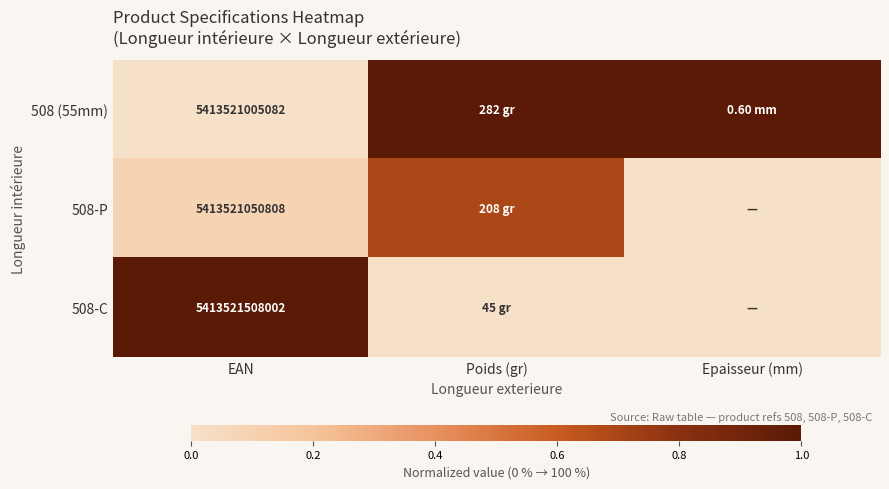

Which category has the highest value in the 508 (55mm) series?

Poids (gr)